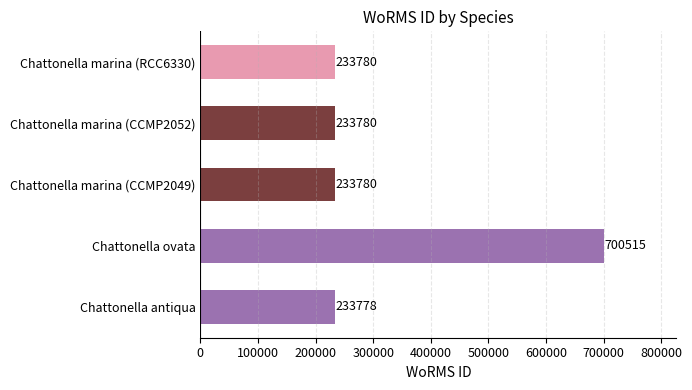

The value at Chattonella marina (RCC6330) is 233780. True or false?

True